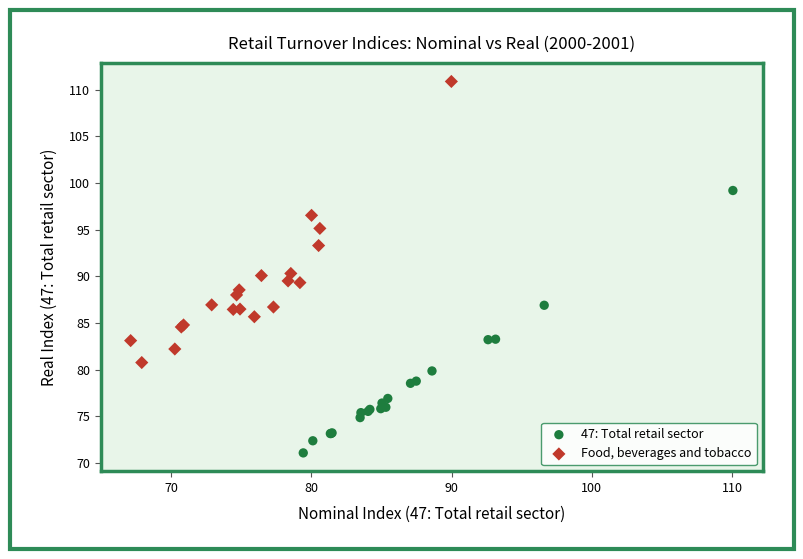

Which series has the widest spread of Y values?

Food, beverages and tobacco